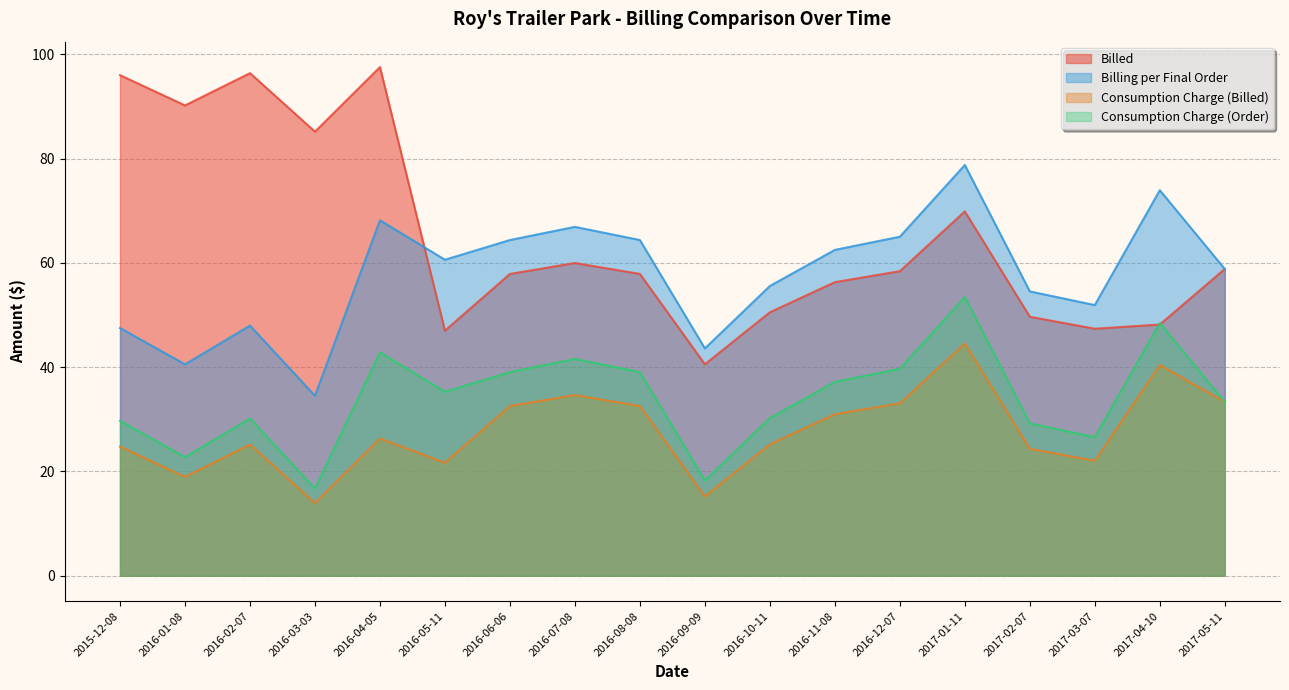

Which series has the largest total across all categories?

Billed